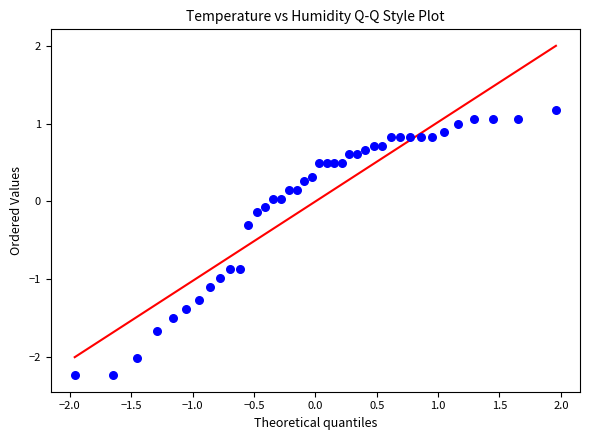

What is the range of Y values (max minus min)?

3.4